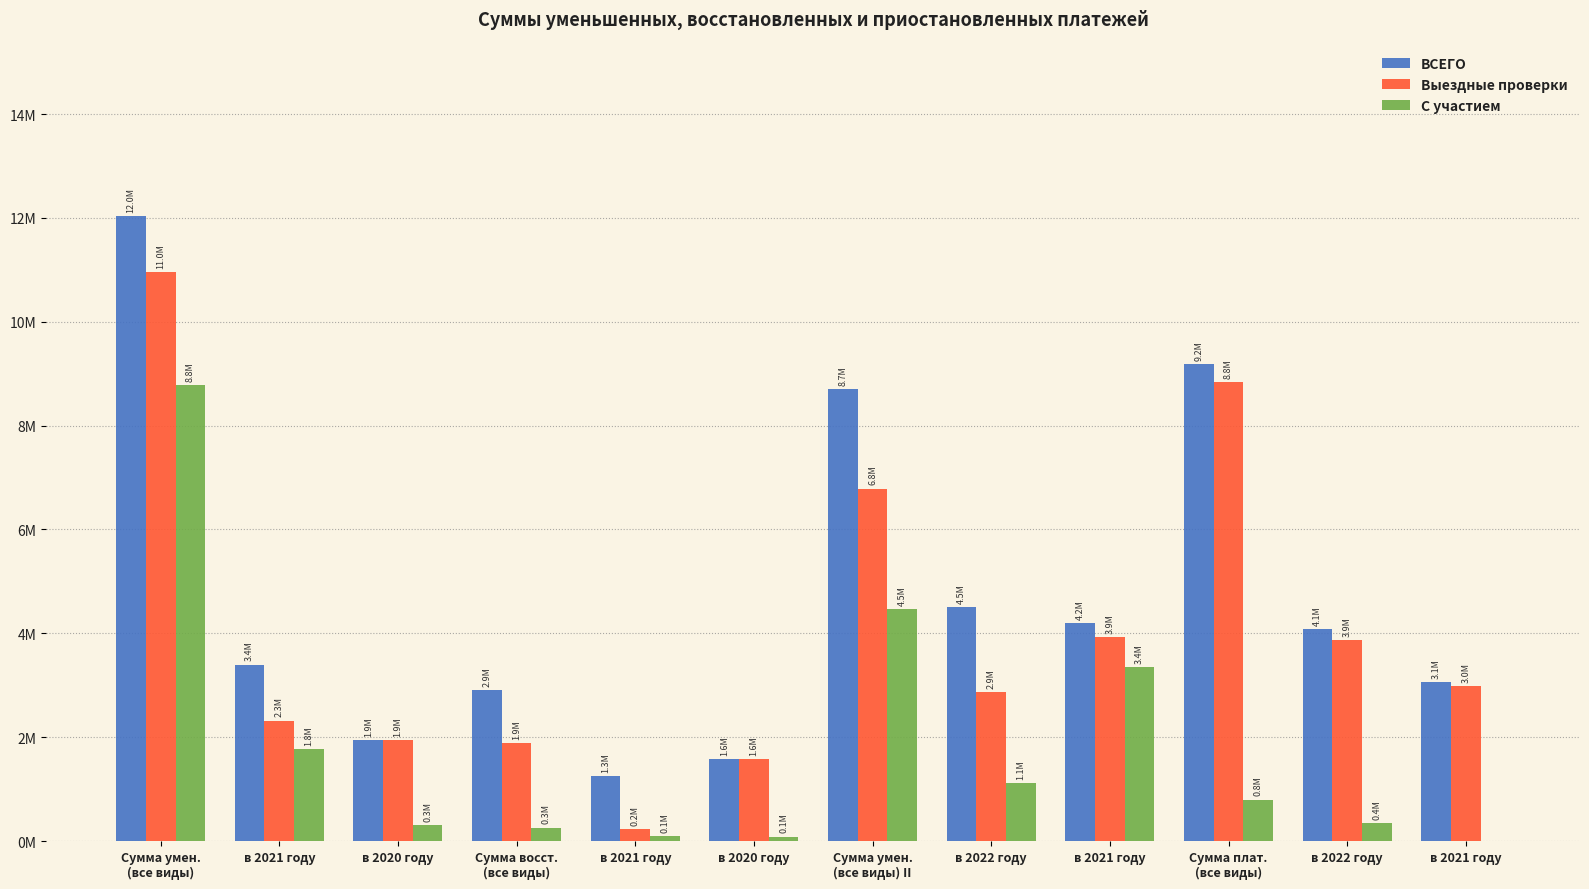

What is the label of the 9th bar from the left?

в 2021 году